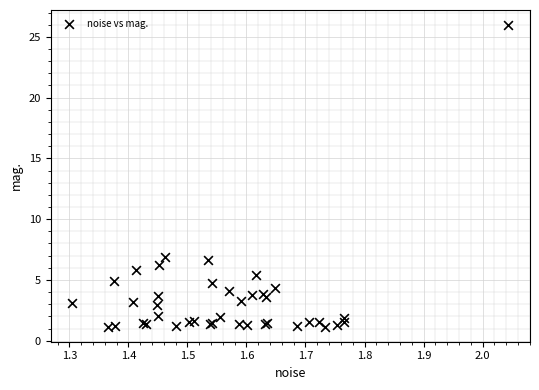

What Y value in the scatter plot is closest to 13?

6.9